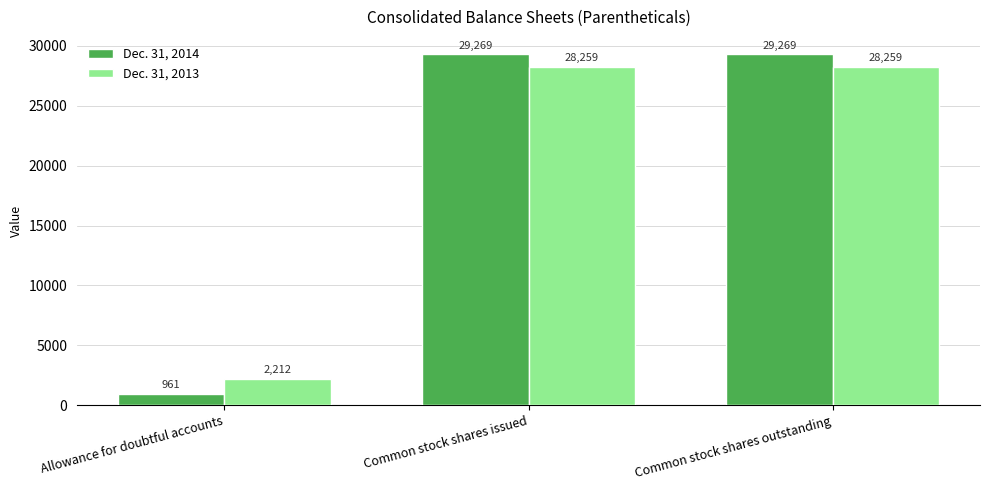

At how many categories does at least one series exceed 27646?

2